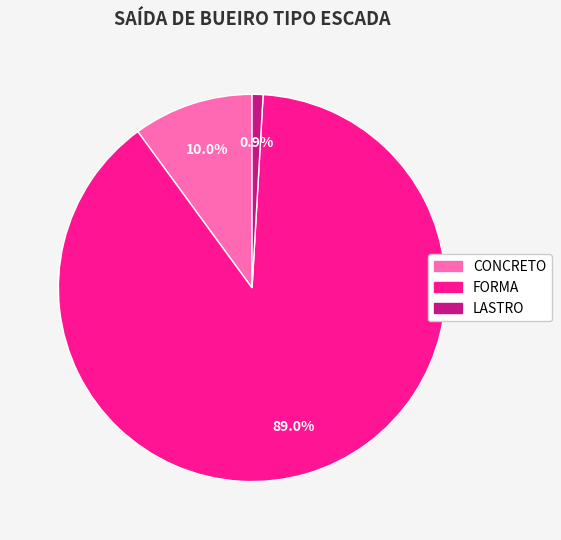

To the nearest percent, what is the average slice percentage?

33%